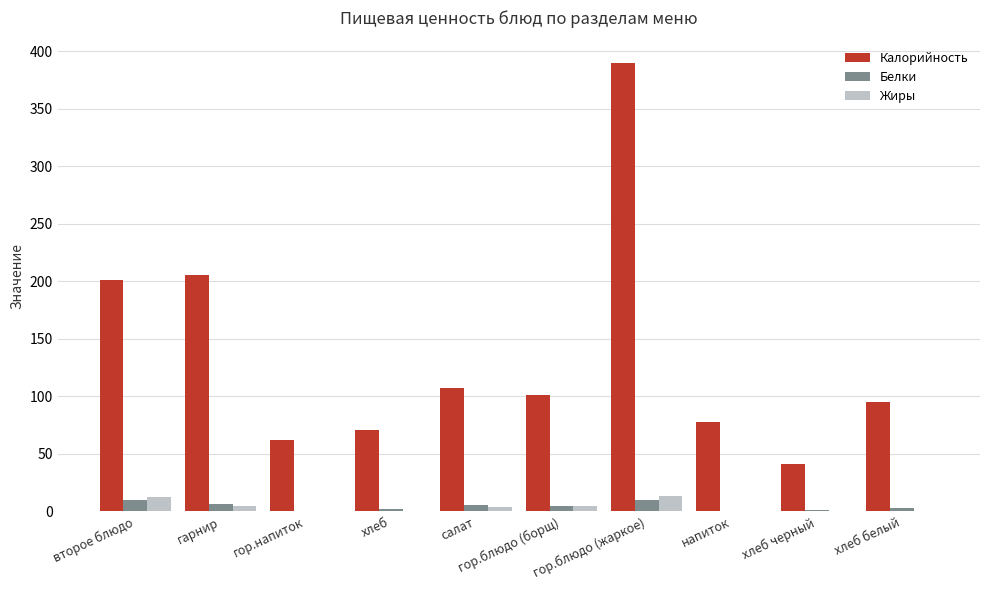

Is it true that Калорийность equals 71.1 at хлеб?

True